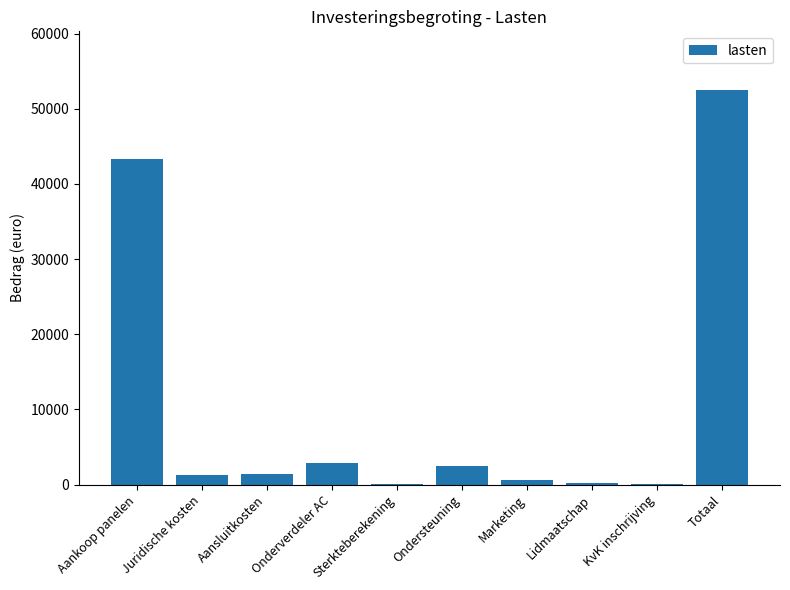

What is the ratio of the value at Aankoop panelen to the value at Totaal?

0.8